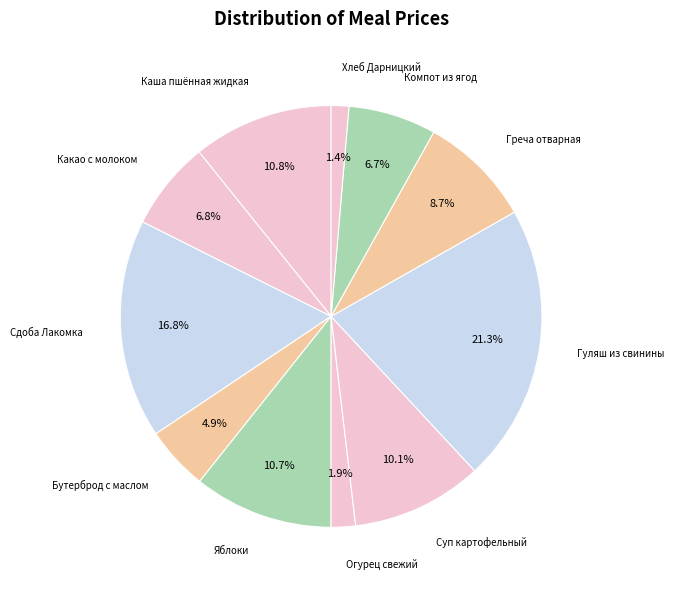

What is the smallest slice in the pie chart?

Хлеб Дарницкий